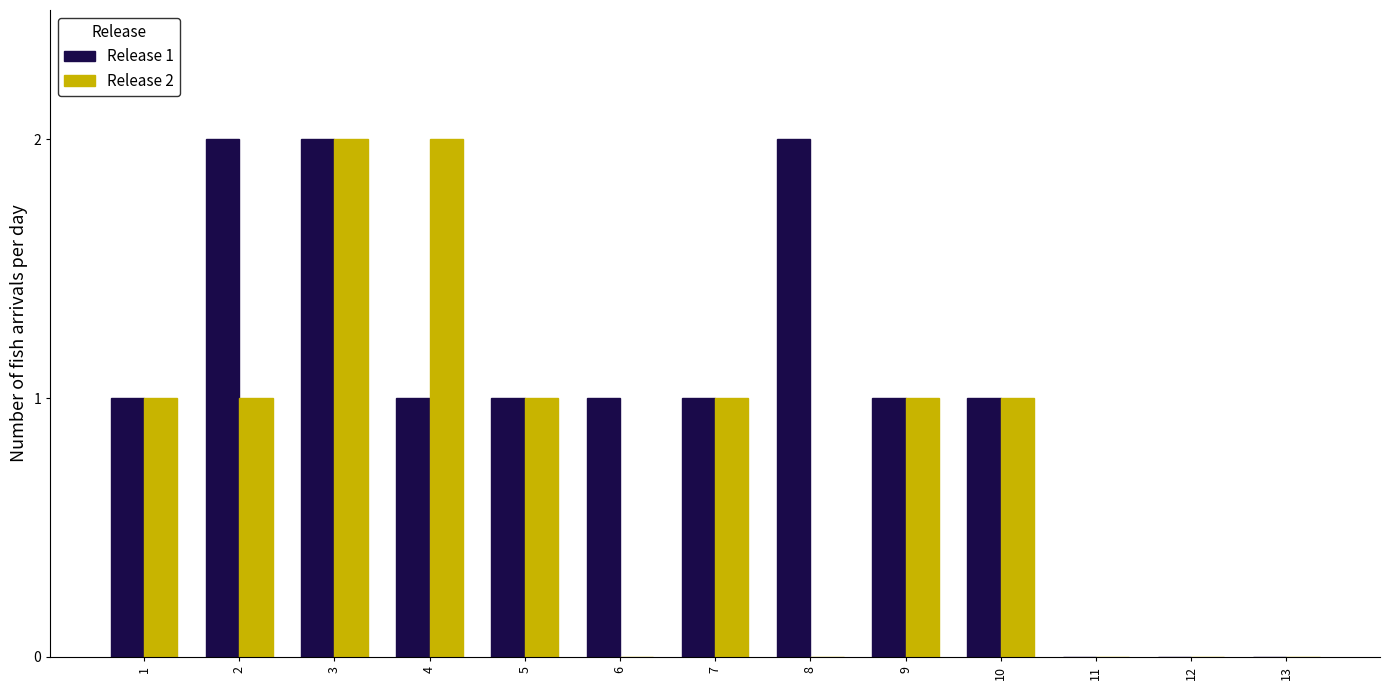

Reading right to left, extract all data points from this chart.

Release 1: 13=0	12=0	11=0	10=1	9=1	8=2	7=1	6=1	5=1	4=1	3=2	2=2	1=1
Release 2: 13=0	12=0	11=0	10=1	9=1	8=0	7=1	6=0	5=1	4=2	3=2	2=1	1=1